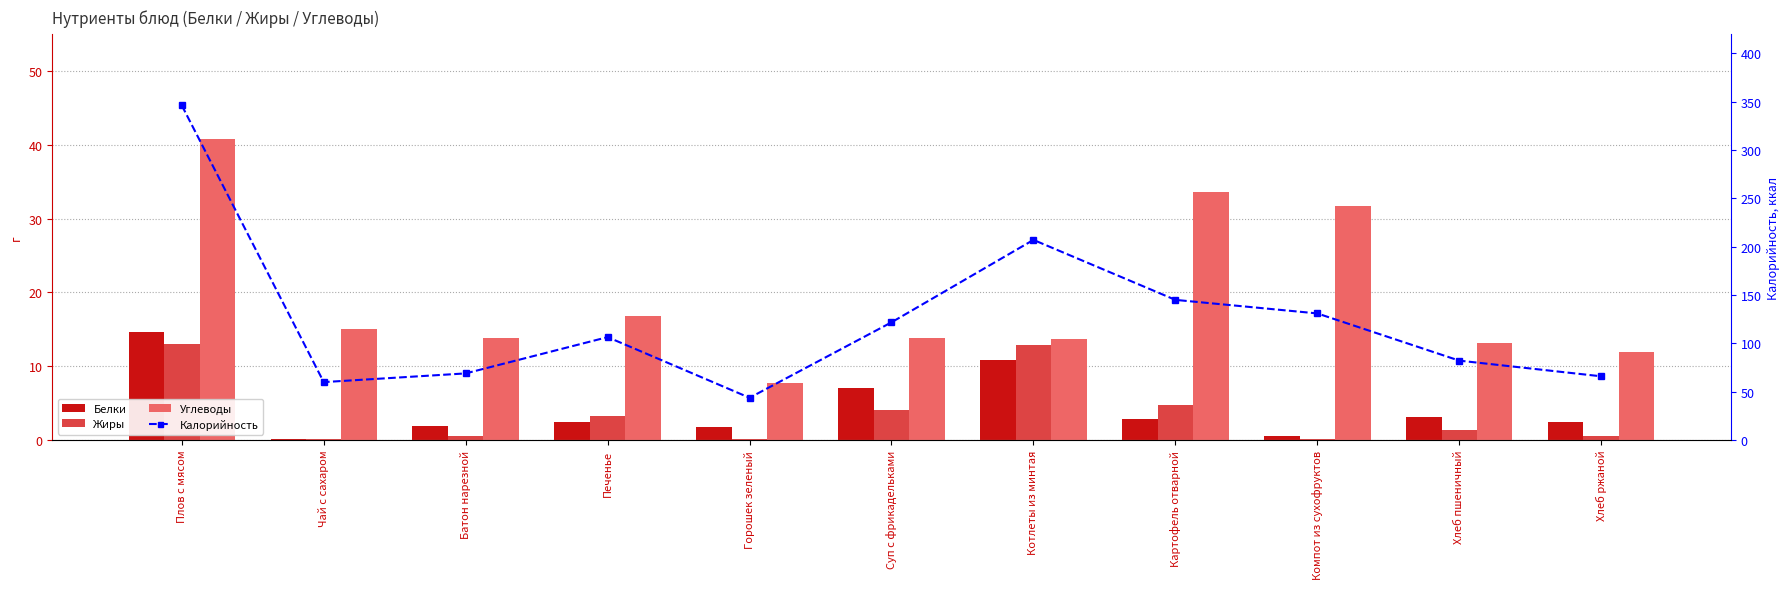

What is the difference between the highest and lowest values at Хлеб пшеничный?

80.8